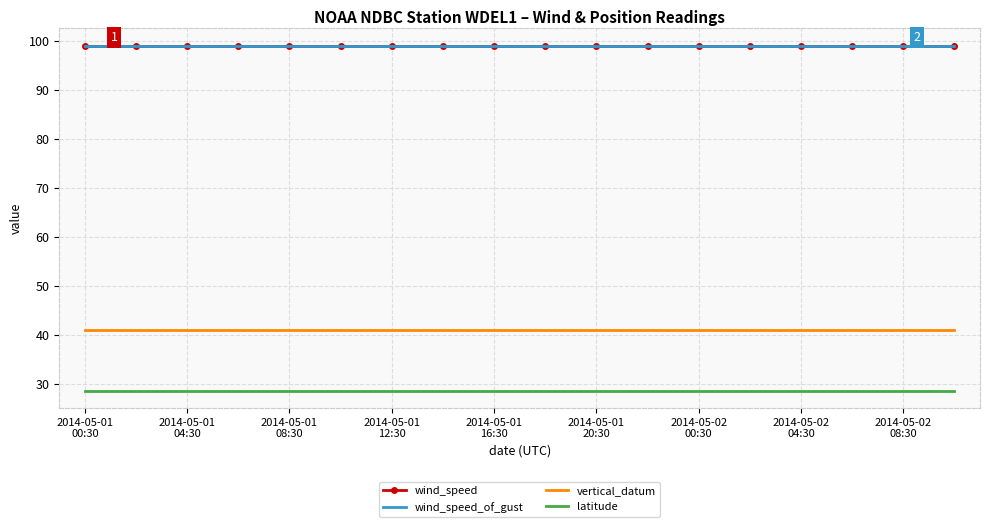

True or false: latitude and wind_speed_of_gust cross at least once.

False